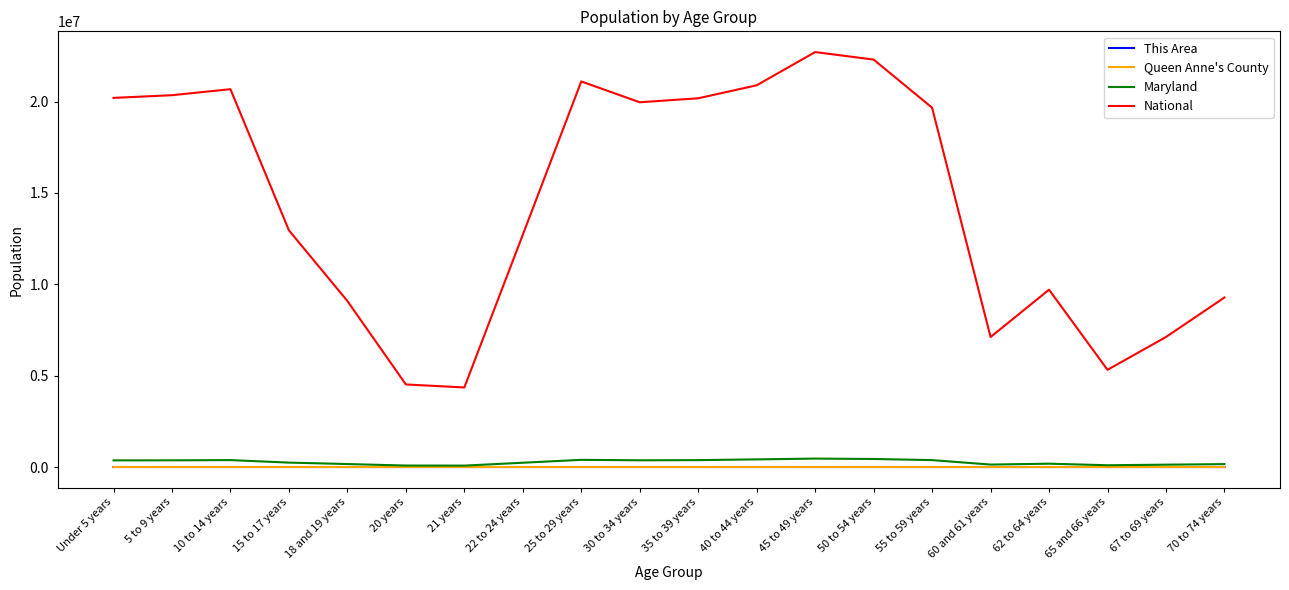

Where is National nearest to the value 13531442?

15 to 17 years